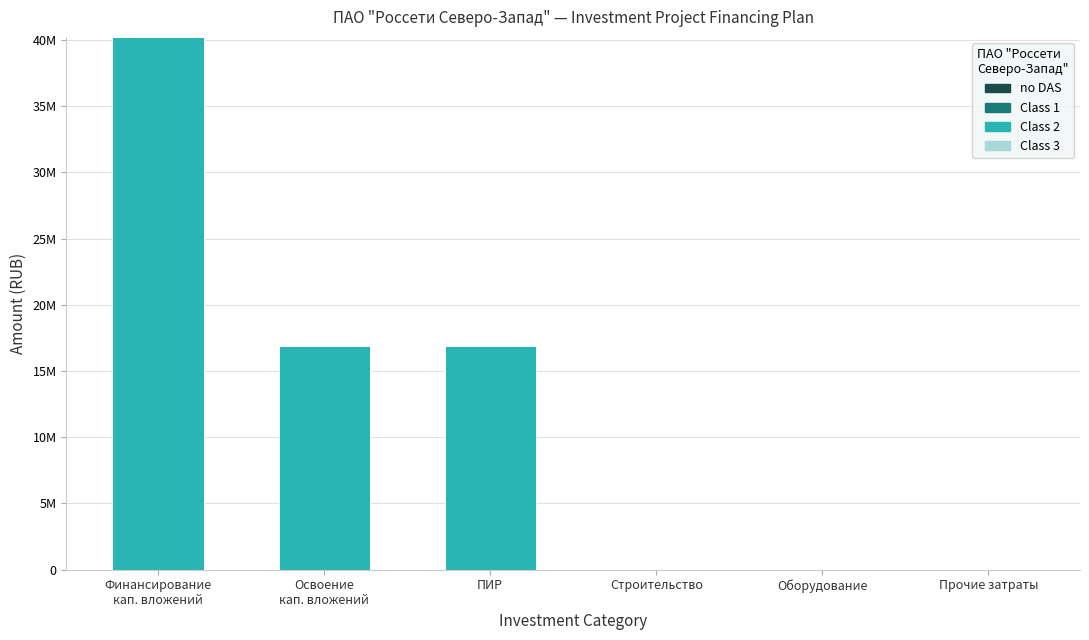

Reading right to left, what are all the values shown in this chart?

no DAS: 0	0	0	0	0	0
Class 1: 0	0	0	0	0	0
Class 2: 0	0	0	16849370	16849370	40219244
Class 3: 0	0	0	0	0	0